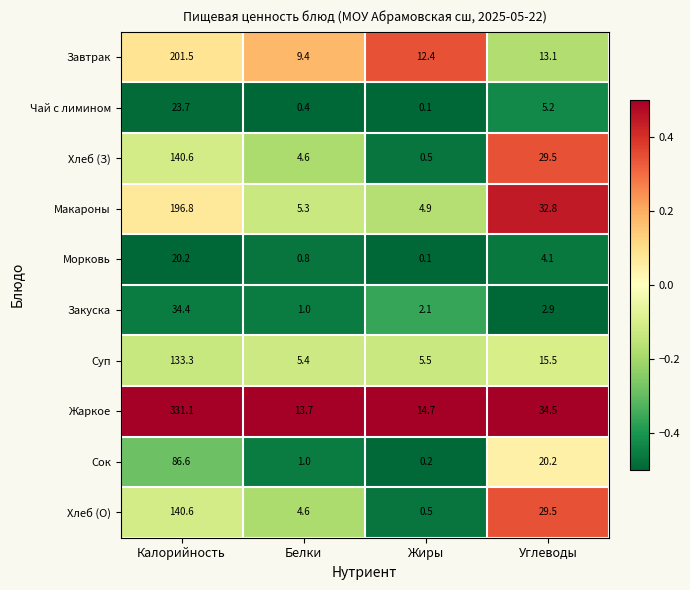

What is the total value across all series at Белки?

46.2